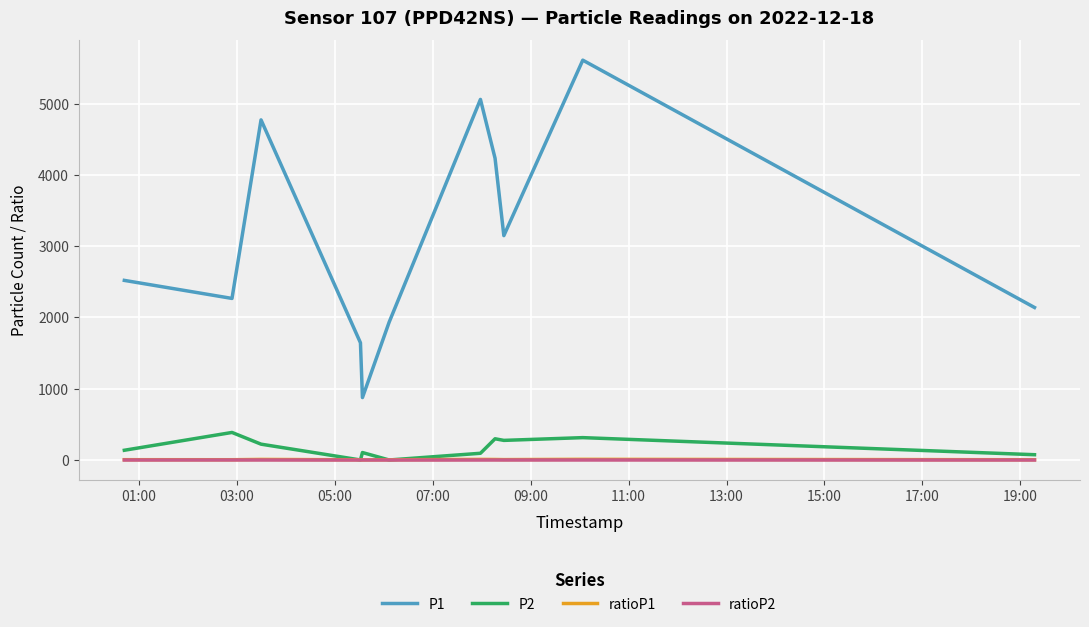

True or false: ratioP1 and P1 cross at least once.

False